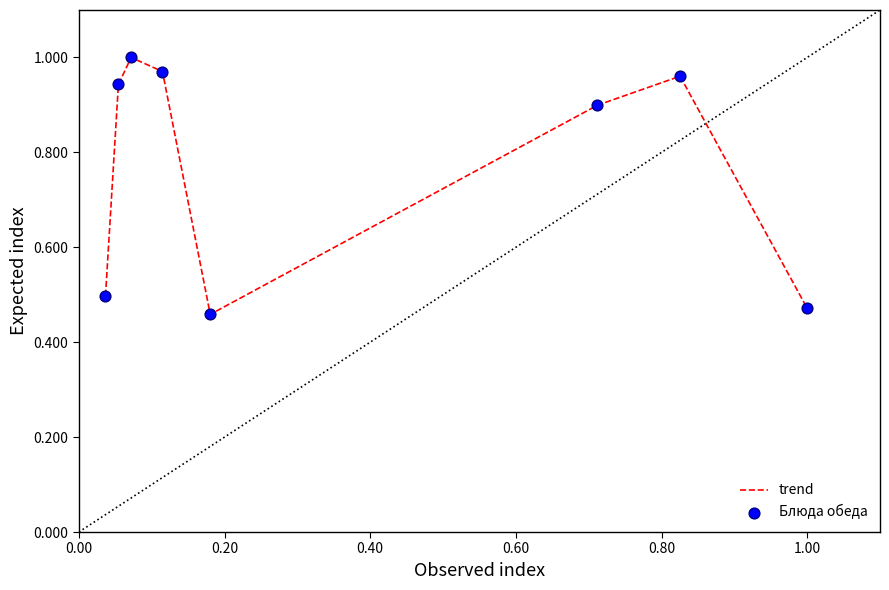

True or false: there are more than 0 points higher than both neighbors.

True